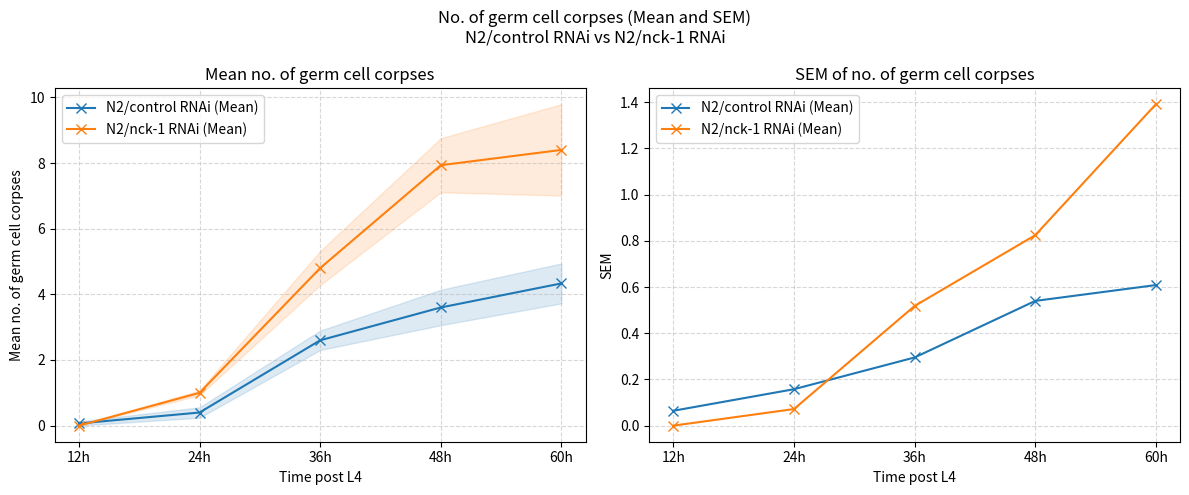

How many N2/control RNAi (Mean) values are between 0 and 1?

5